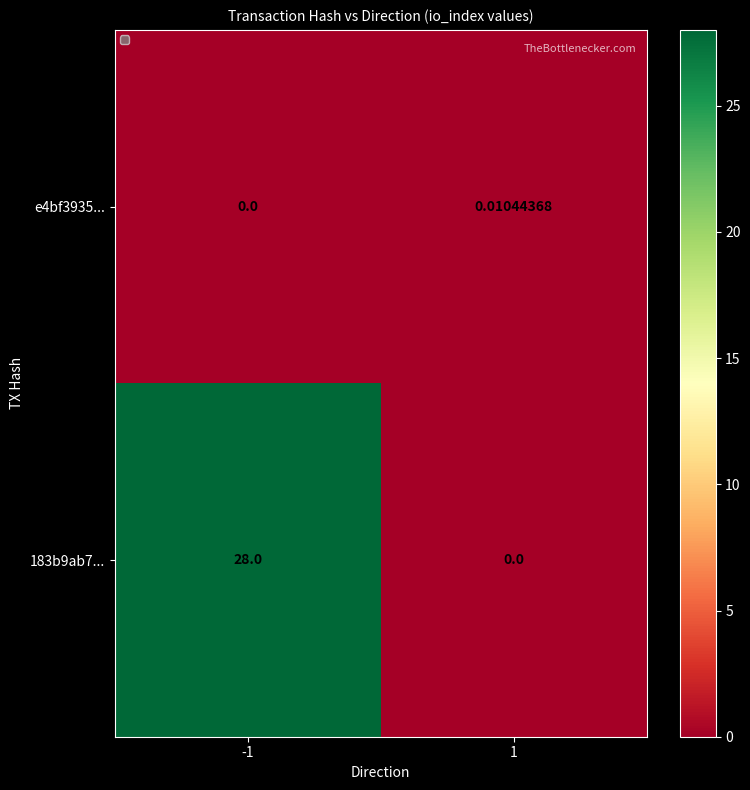

How many series are shown in this chart?

2